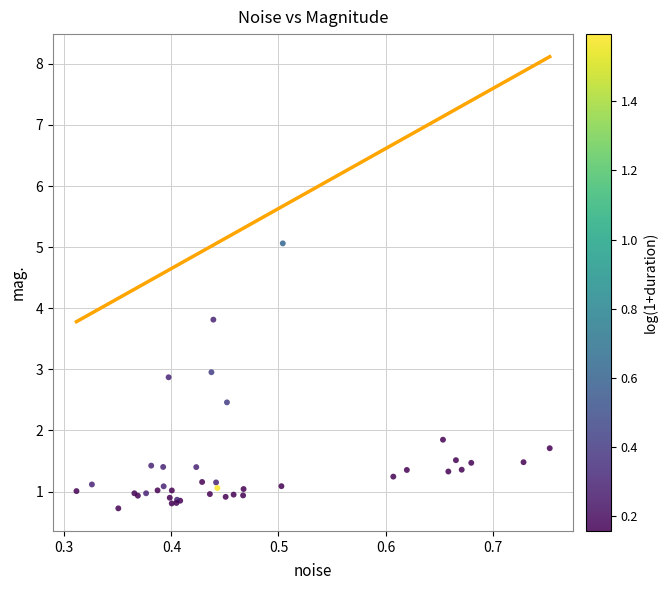

What Y value in the scatter plot is closest to 2?

1.8